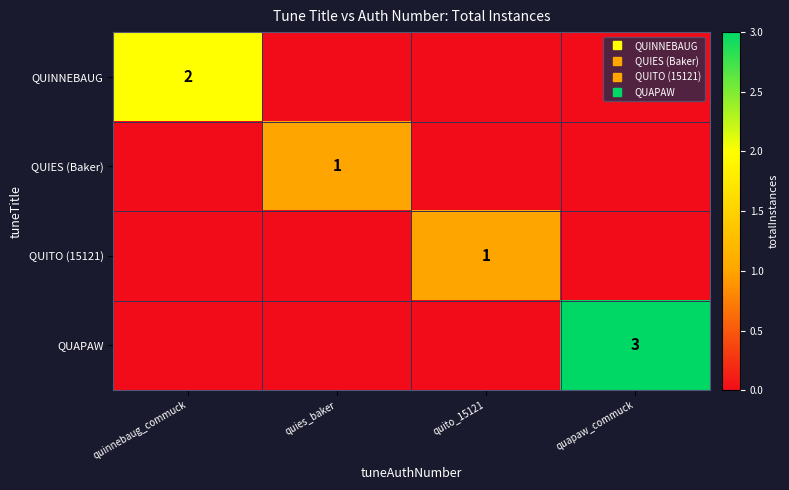

What is the difference between the QUITO (15121) values at quapaw_commuck and quito_15121?

1